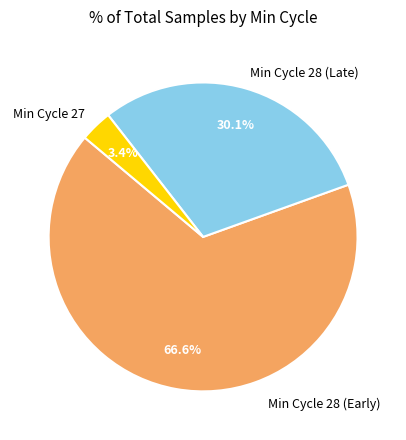

Combined, do Min Cycle 27 and Min Cycle 28 (Late) account for over 50%?

No